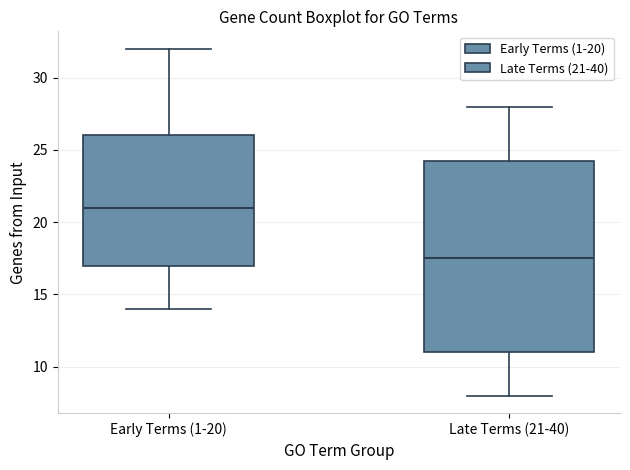

Reading left to right, read every box against the y-axis: the position of its median line, the range the box covers, and the ends of its whiskers. The values are not printed on the chart, so give them approximately, as read against the axis.

Early Terms (1-20): median 21.0, box 17.0 to 26.0, whiskers 14.0 to 32.0
Late Terms (21-40): median 17.5, box 11.0 to 24.5, whiskers 8.0 to 28.0